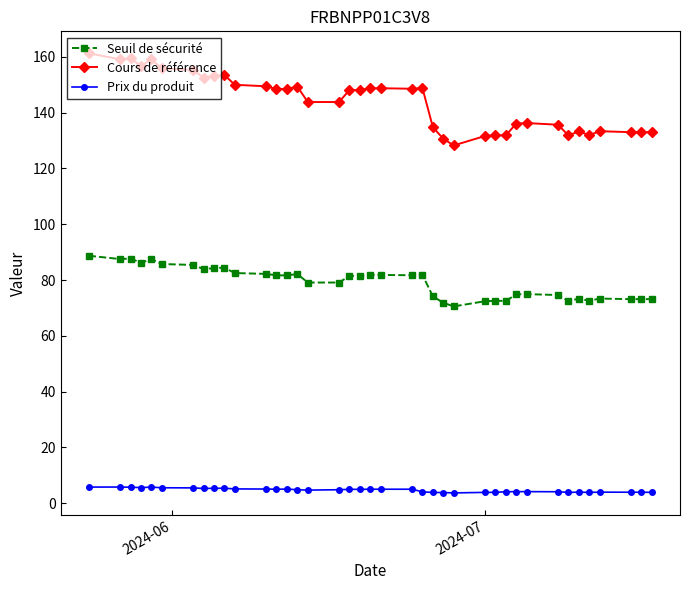

What is the difference between the maximum and minimum values in the Seuil de sécurité series?

18.2